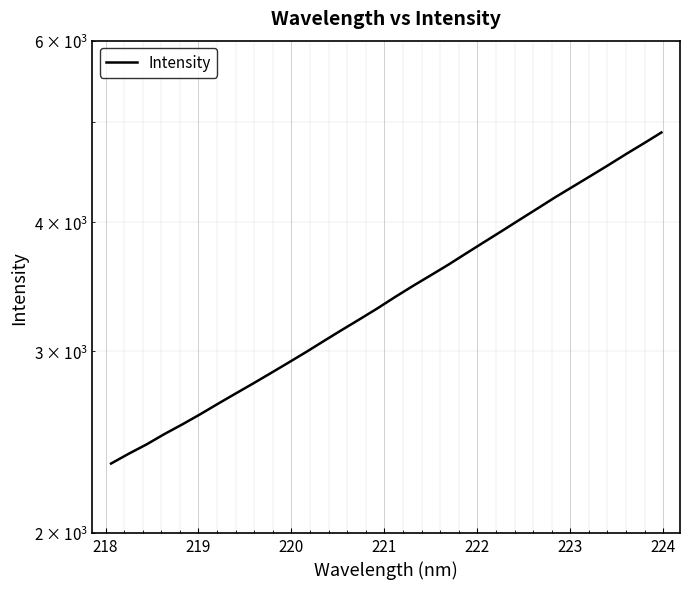

Reading right to left, transcribe all the data shown in this chart.

4888.3	4770.2	4657.6	4544.0	4435.8	4331.0	4228.9	4124.2	4022.7	3922.9	3827.1	3732.9	3640.1	3554.2	3471.1	3387.0	3301.7	3222.5	3146.7	3071.0	2996.3	2925.7	2857.7	2791.9	2729.1	2667.1	2605.2	2547.5	2493.5	2436.8	2386.8	2334.8